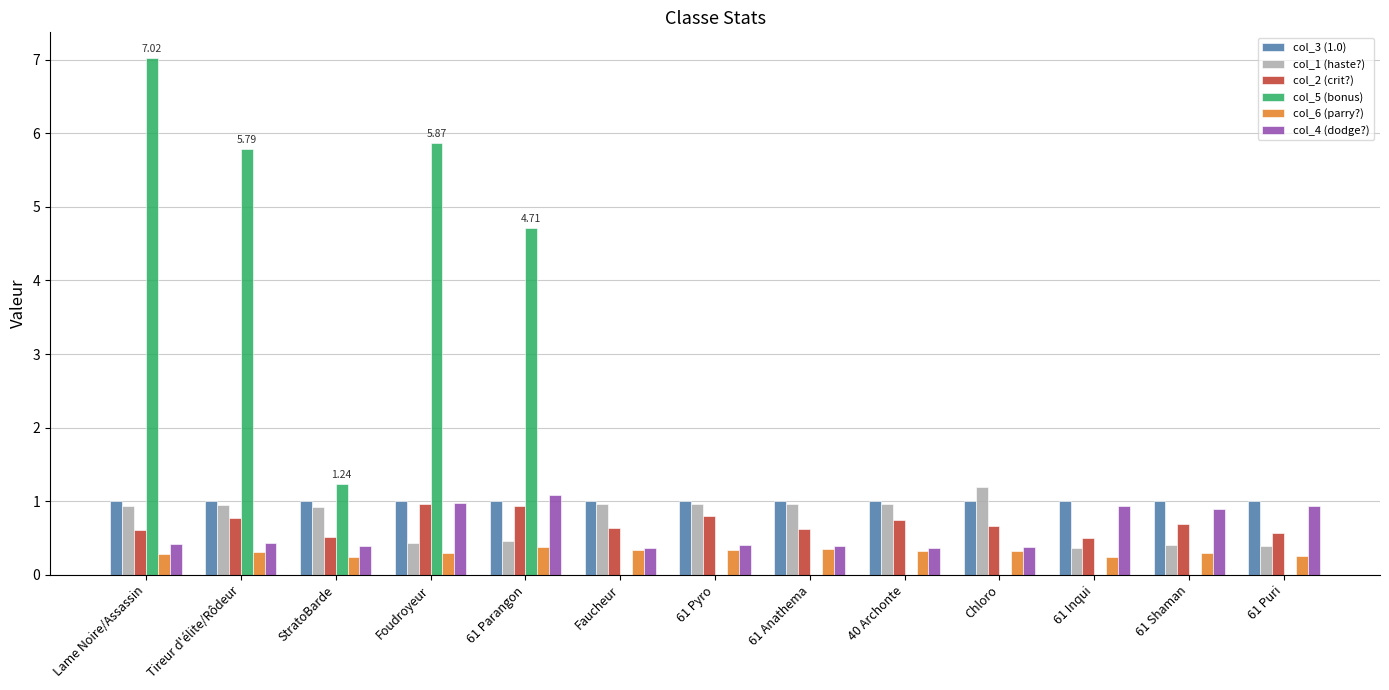

At which category does the chart reach its peak across all series?

Lame Noire/Assassin